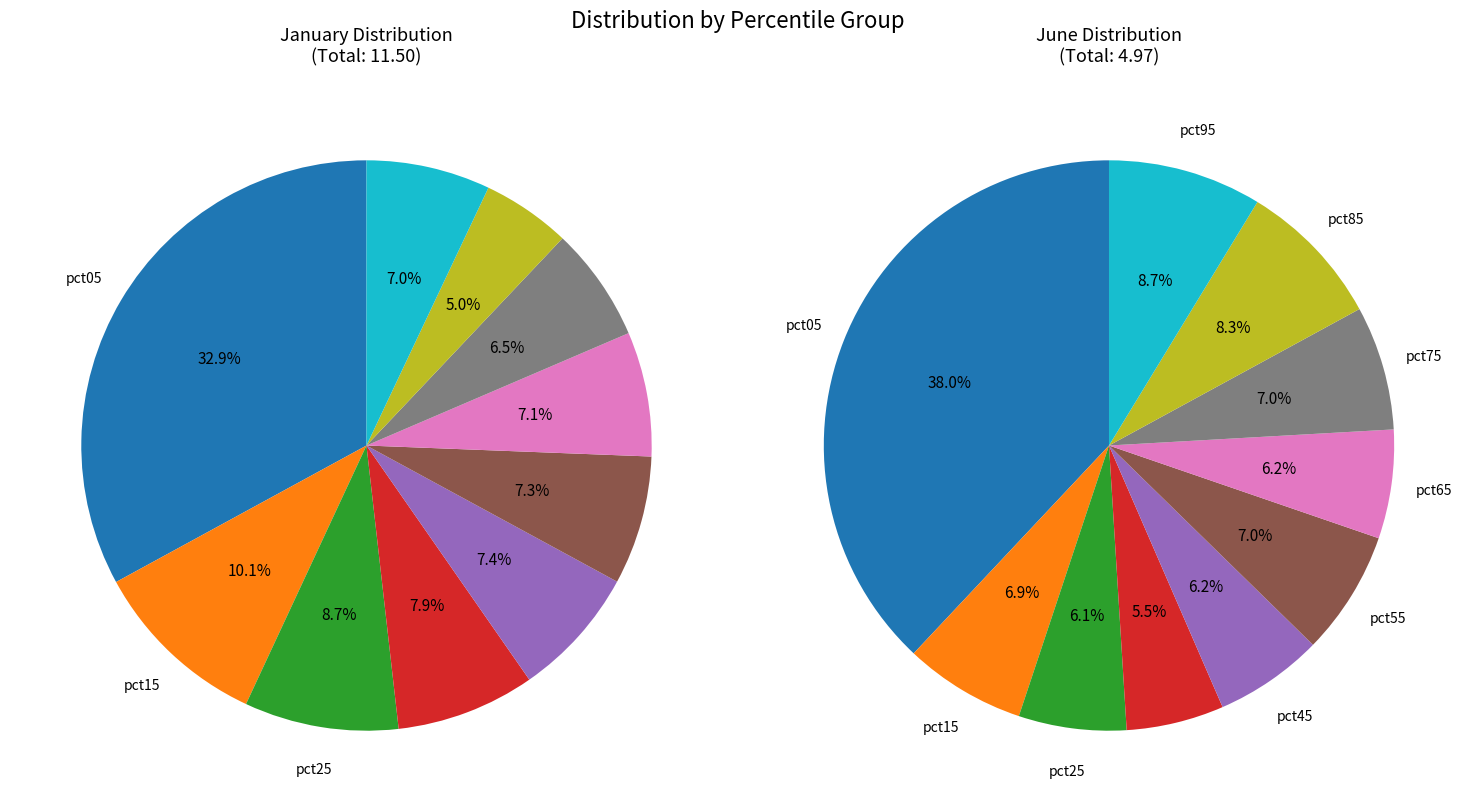

To the nearest percent, what portion does 8 represent?

8%